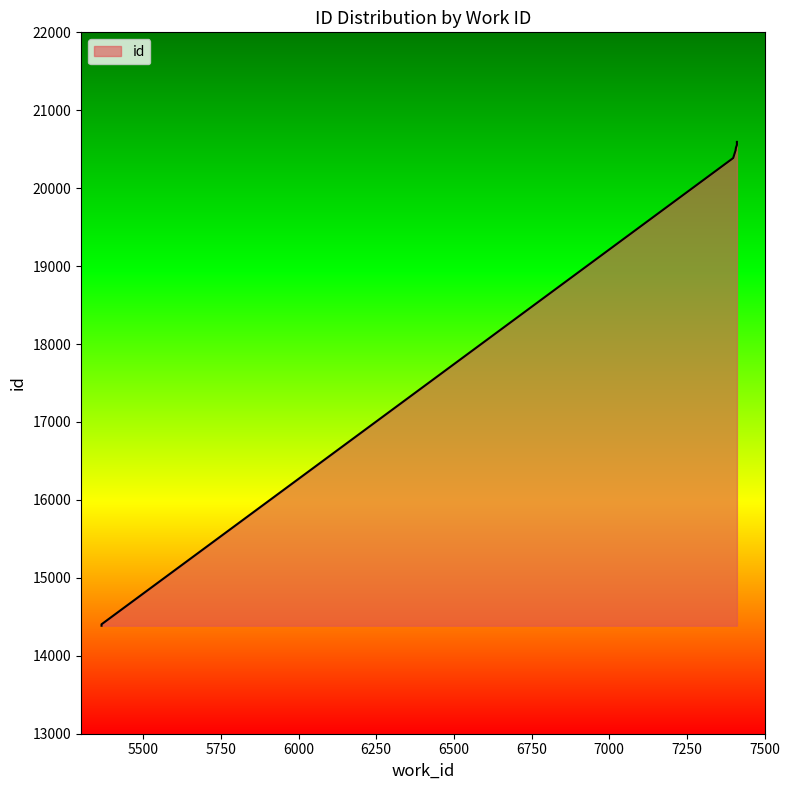

What is the change in value from 7411 to 7411?

+1